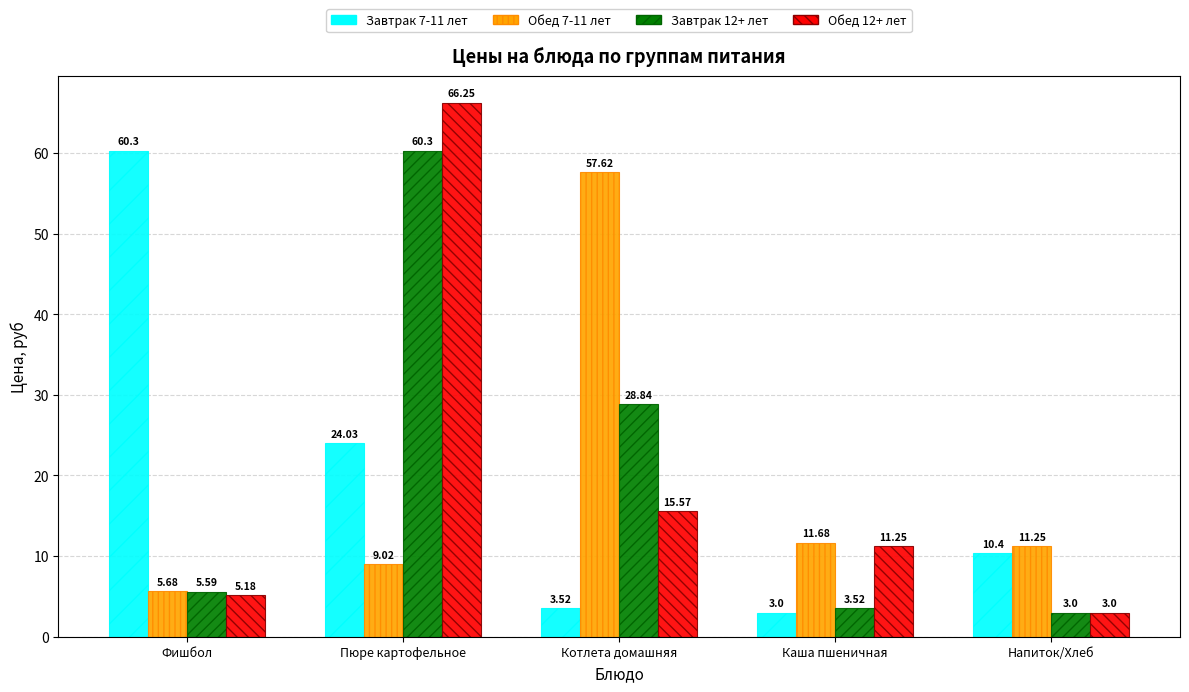

What is the value of the Завтрак 12+ лет bar at the 3rd from the left?

28.8